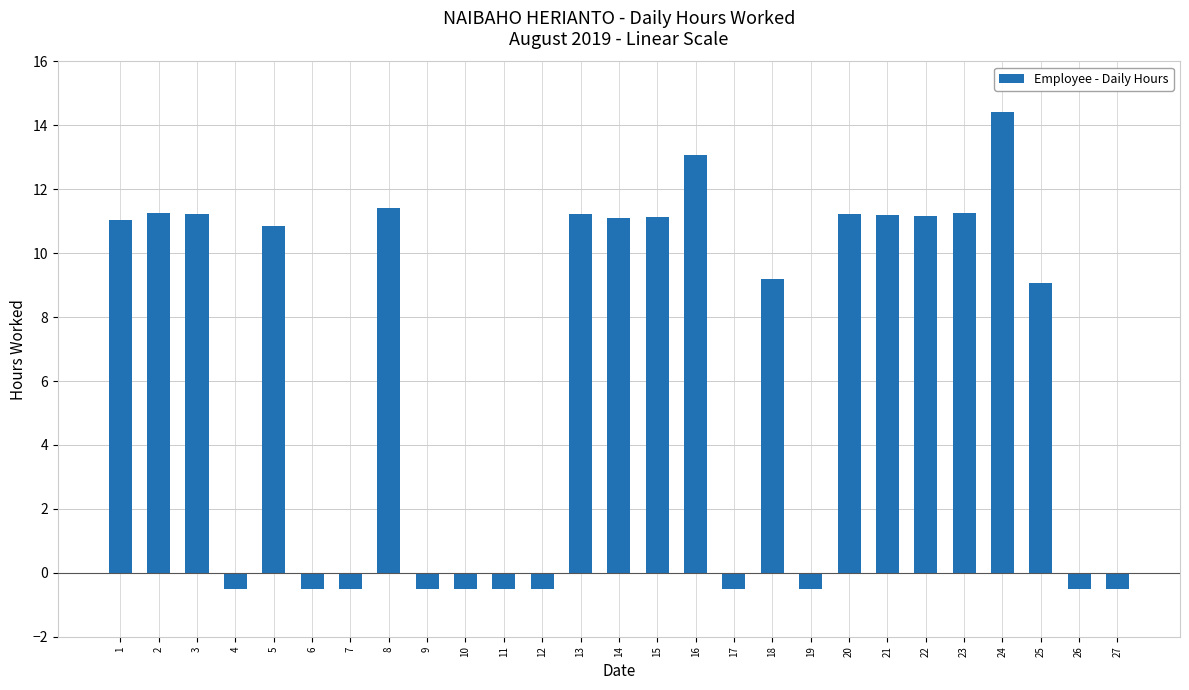

Reading left to right, extract all data points from this chart.

1=11.0	2=11.3	3=11.2	4=0.0	5=10.9	6=0.0	7=0.0	8=11.4	9=0.0	10=0.0	11=0.0	12=0.0	13=11.2	14=11.1	15=11.1	16=13.1	17=0.0	18=9.2	19=0.0	20=11.2	21=11.2	22=11.2	23=11.3	24=14.4	25=9.1	26=0.0	27=0.0